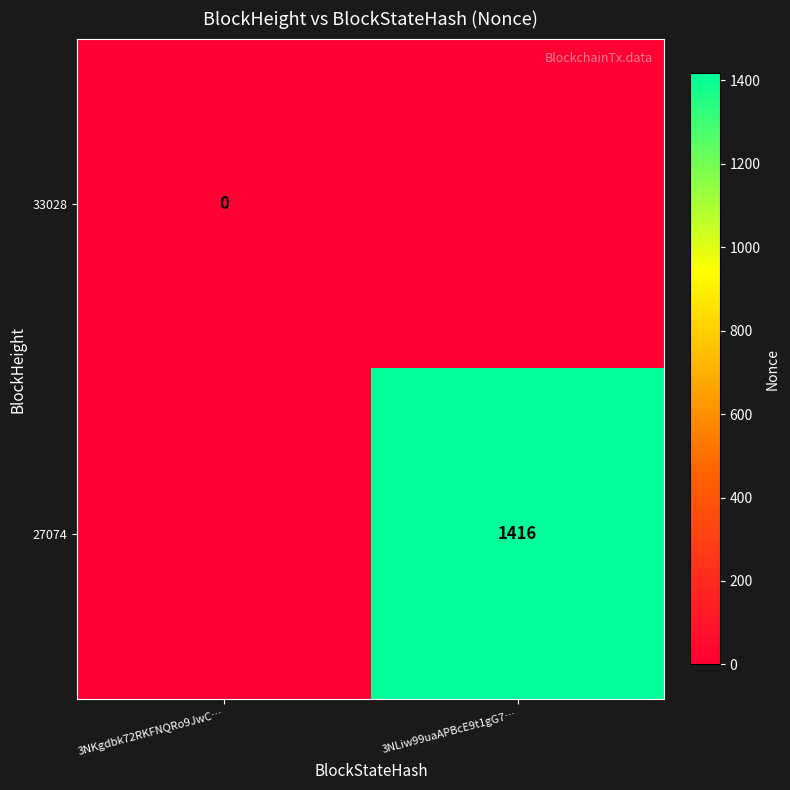

The 27074 series shows 1851 at 3NLiw99uaAPBcE9t1gG7…. True or false?

False